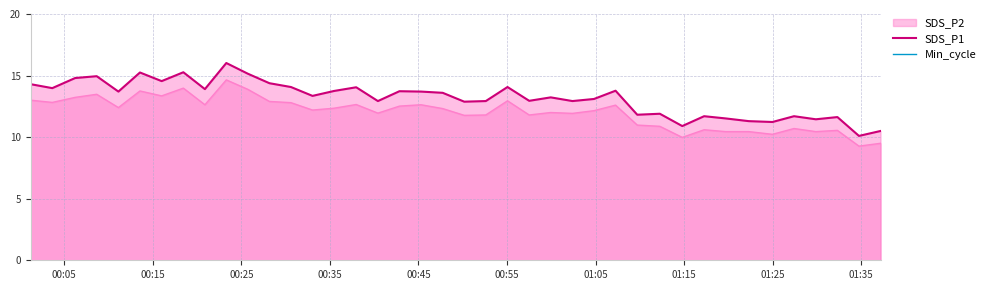

What is the maximum value for SDS_P1?

16.0